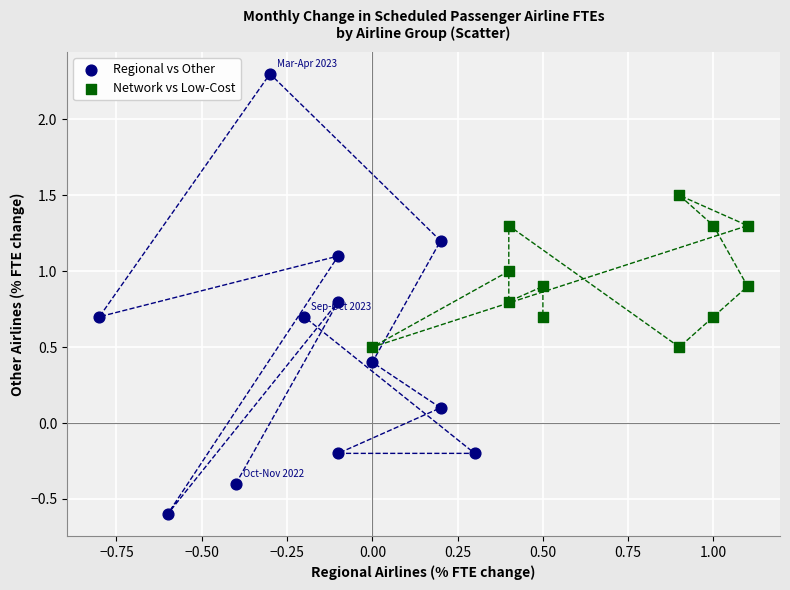

What are all the series names shown in the legend?

Regional vs Other, Network vs Low-Cost